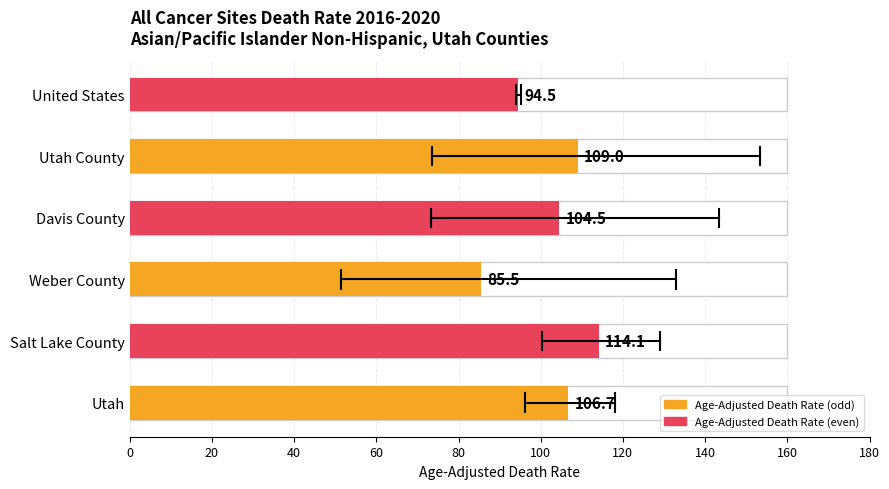

What is the greatest value displayed?

114.1